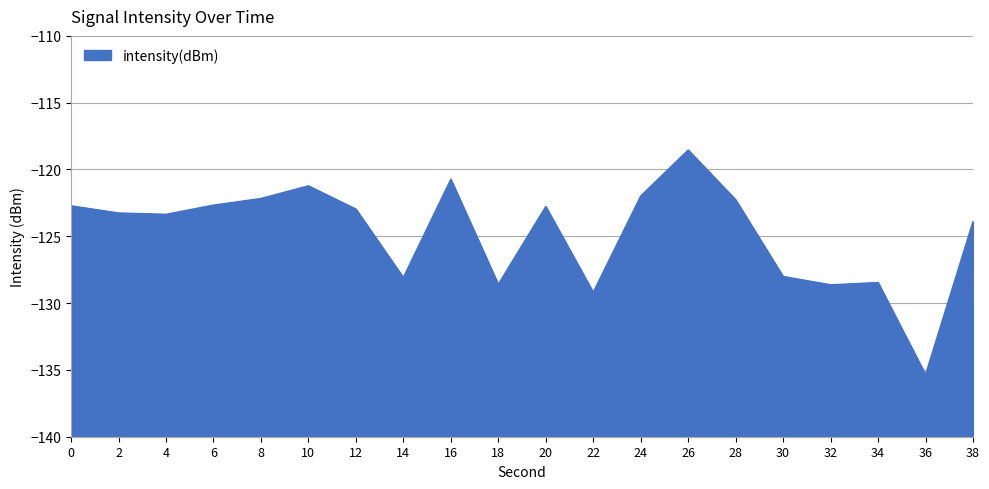

Which category has the highest value across all series?

26